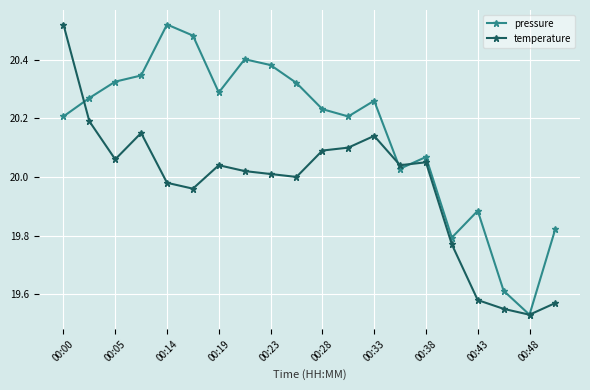

True or false: temperature has more than 0 points higher than both neighbors.

True